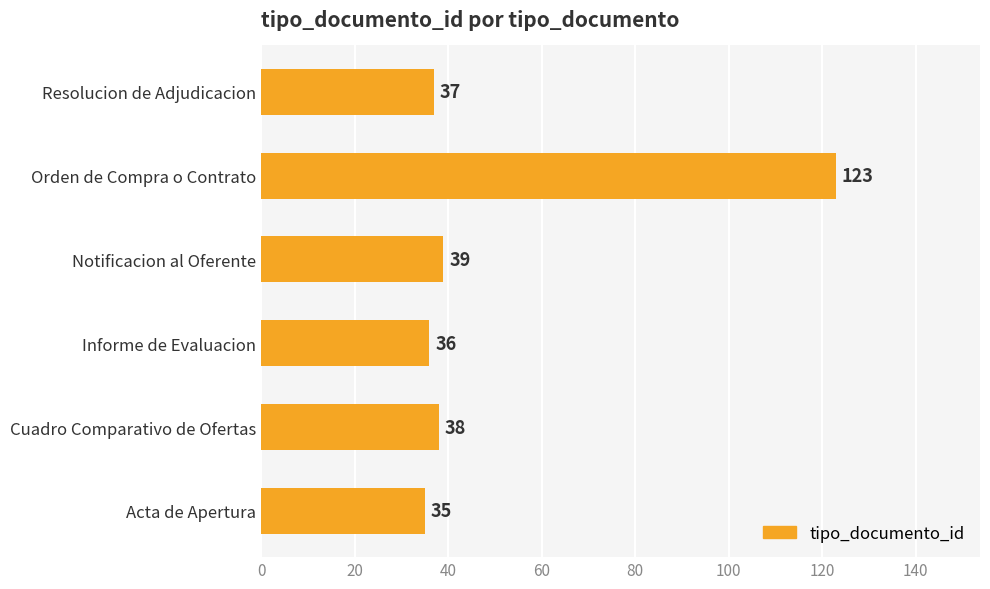

Count the number of categories in the chart.

6